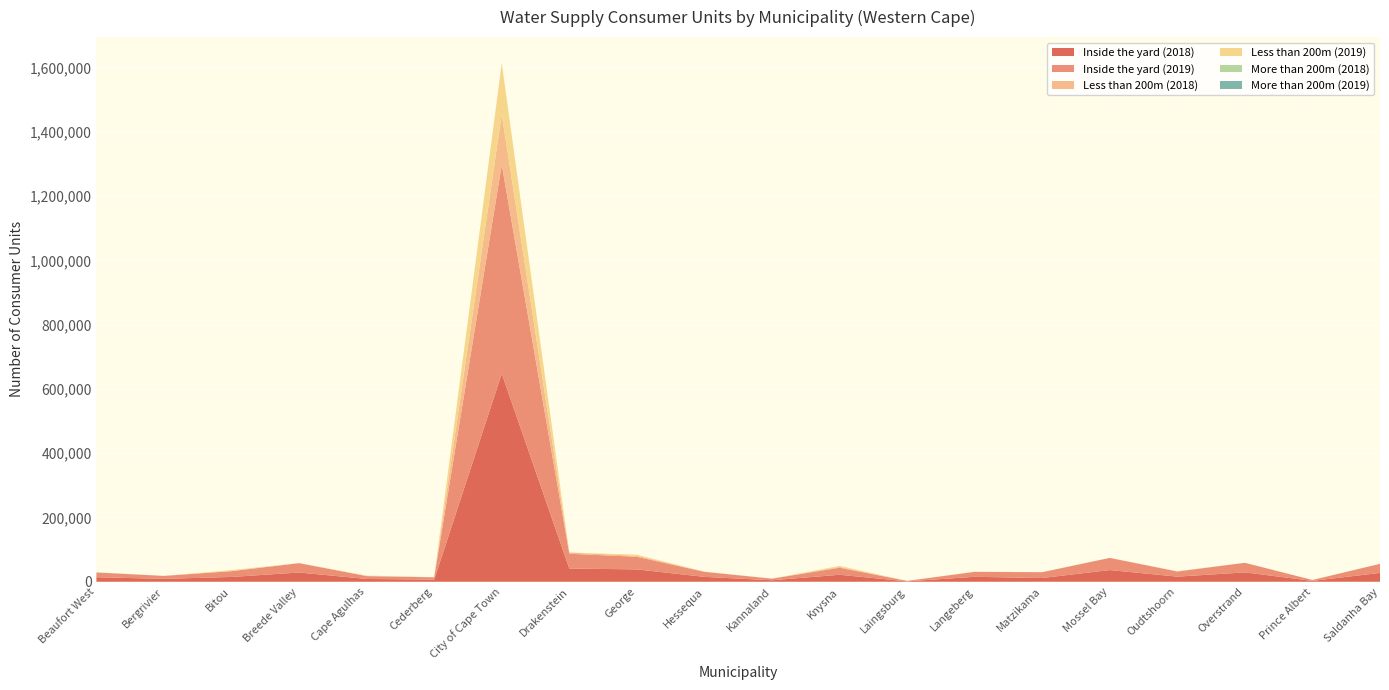

Reading left to right, list all the values displayed in this chart.

Inside the yard (2018): 14119	9028	14941	28825	8727	6684	647384	41222	38463	15207	4646	21731	1342	15391	11639	36420	15936	29174	2753	27544
Inside the yard (2019): 14621	9168	17992	29074	8805	7014	650041	45802	39220	15651	4915	21899	1342	15391	18086	37776	15936	29800	2763	28191
Less than 200m (2018): 31	0	863	0	762	108	157037	3944	3277	444	100	2564	0	181	61	0	369	0	0	0
Less than 200m (2019): 80	0	2536	0	753	110	159178	0	3277	0	153	3117	0	181	0	0	369	0	0	0
More than 200m (2018): 0	0	0	0	0	106	0	0	0	0	0	0	0	0	18	0	0	0	0	0
More than 200m (2019): 260	0	0	0	0	120	0	0	0	0	0	0	0	0	0	0	0	0	0	0